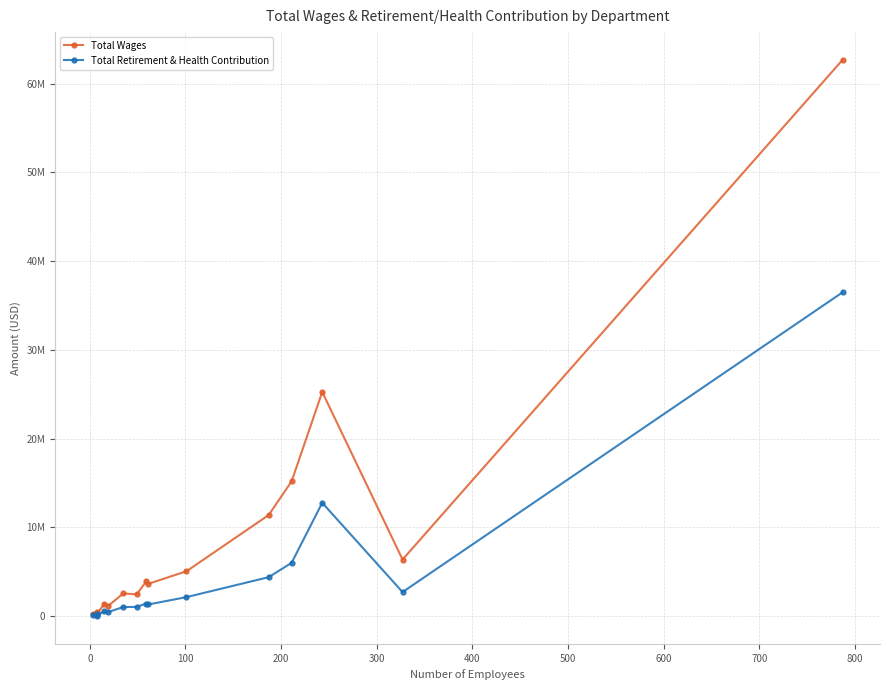

What is the average value of the Total Wages series?

8894994